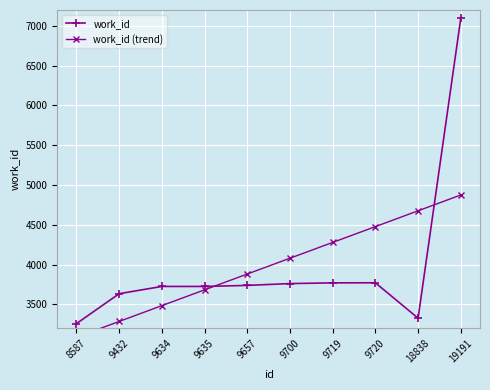

True or false: work_id (trend) and work_id intersect in this chart.

True